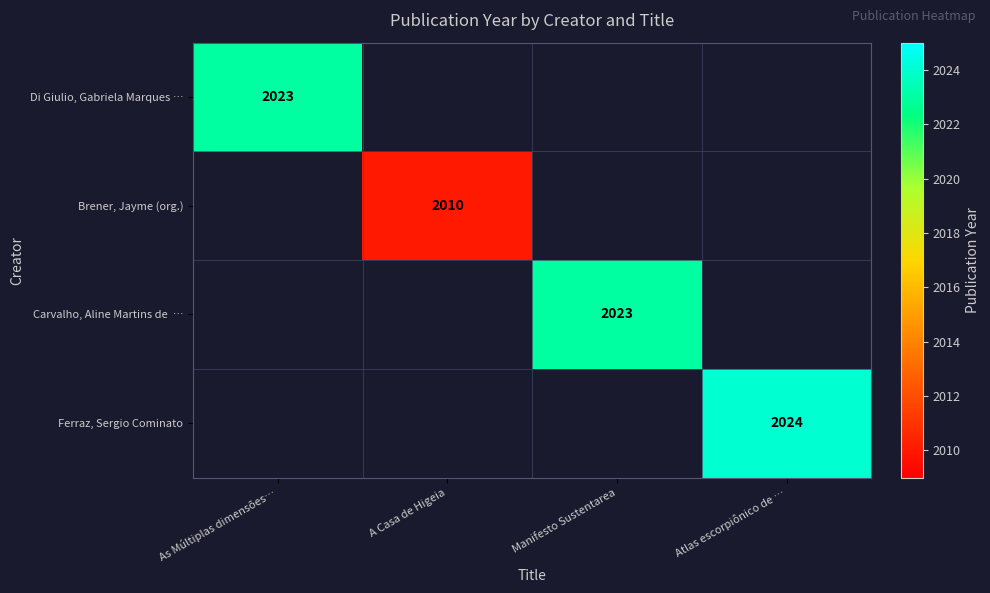

Is it true that Brener, Jayme (org.) equals 2010 at A Casa de Higeia?

True